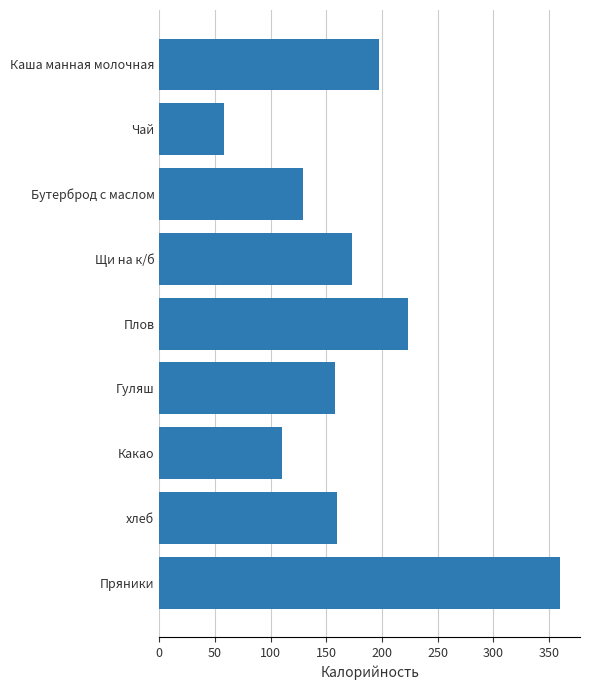

Which label corresponds to the smallest value in the chart?

Чай